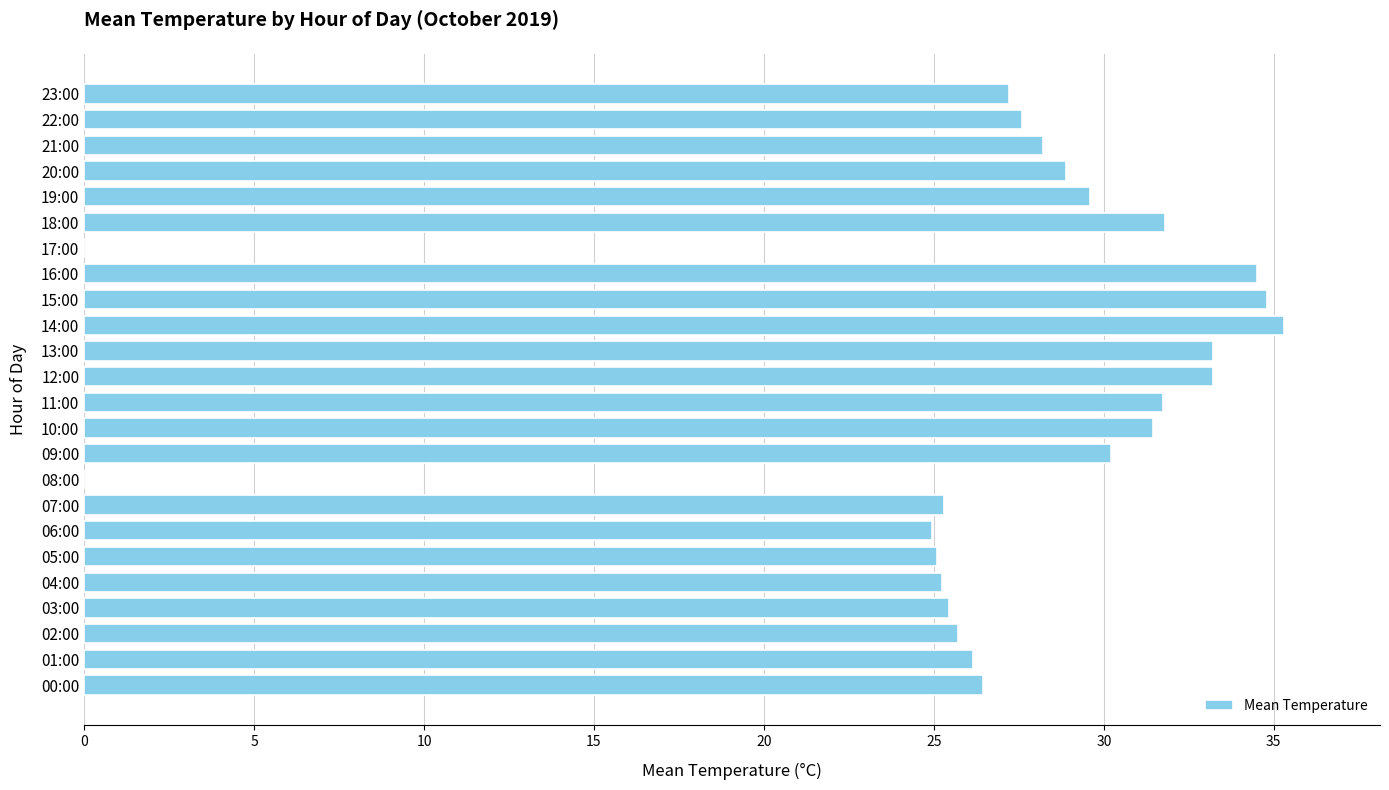

Which category has the highest value across all series?

14:00